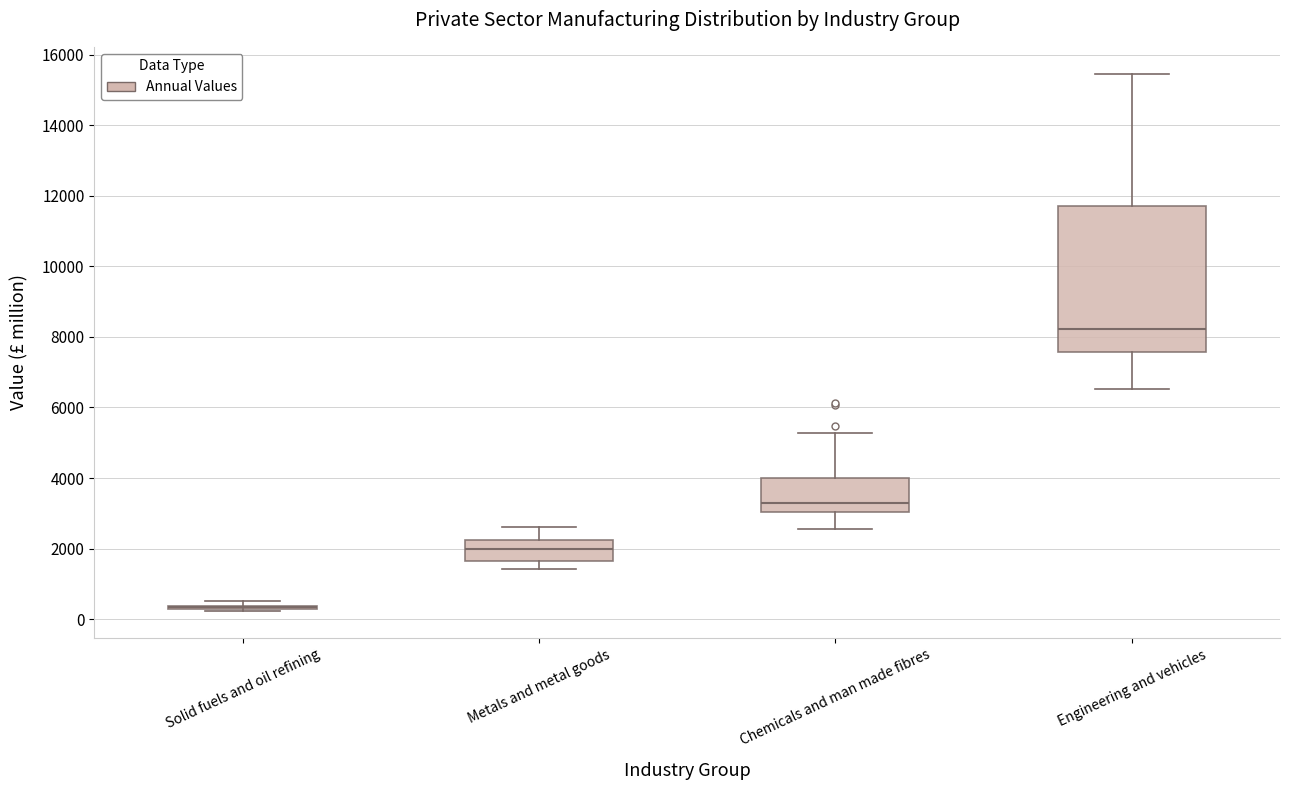

Where is the lower edge of the box for Chemicals and man made fibres on the y-axis? The values are not printed on the chart, so give them approximately, as read against the axis.

3000